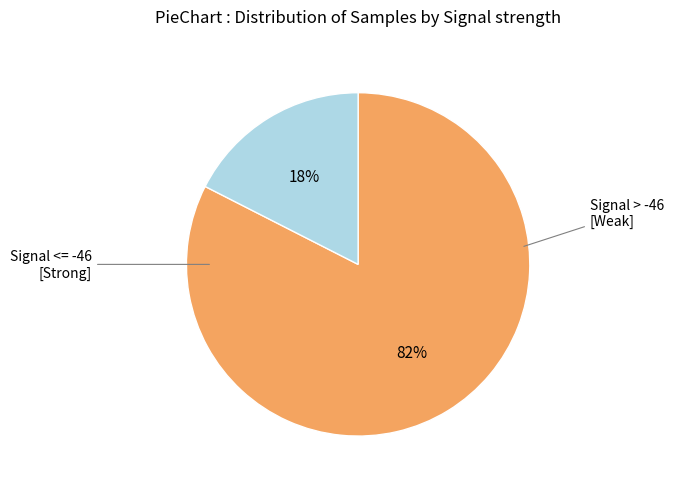

Is there a majority slice in this chart?

Yes